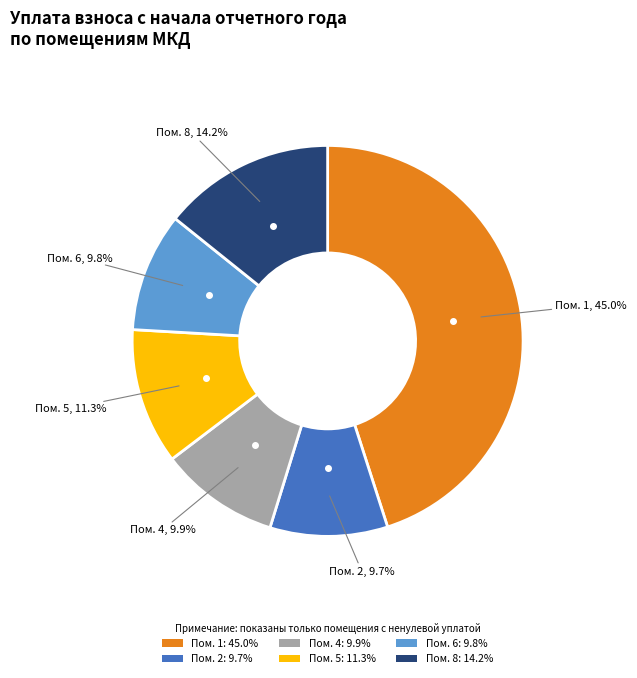

Approximately how many times larger is the value at Пом. 1: 45.0% compared to Пом. 5: 11.3%?

4.0